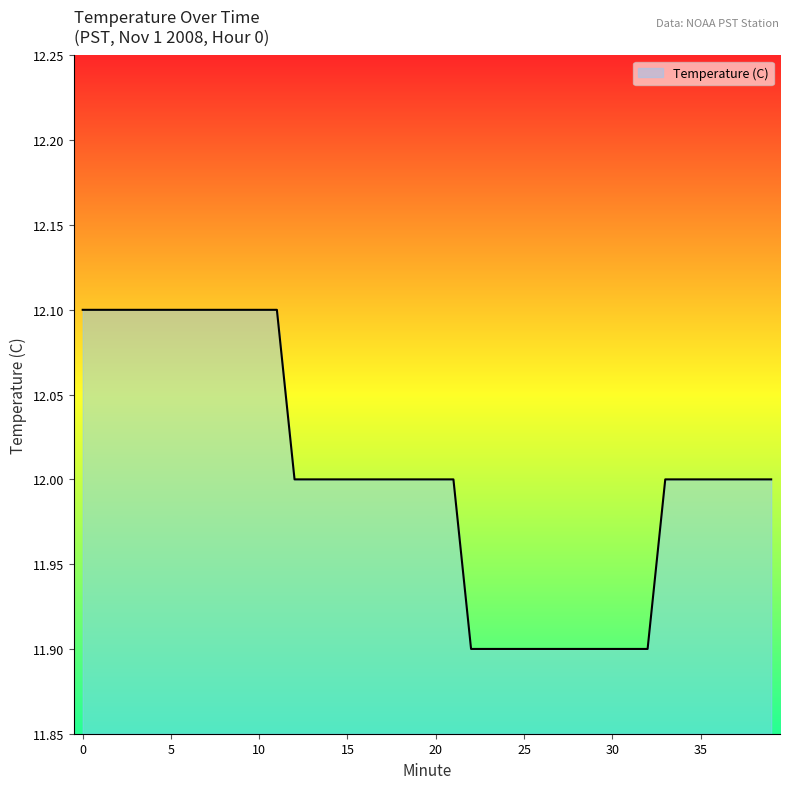

How many distinct data groups are displayed?

1